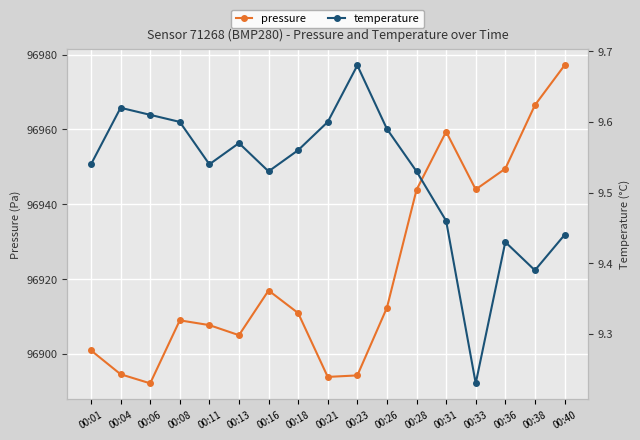

Reading left to right, transcribe all the data shown in this chart.

pressure: 96901.0	96894.6	96892.2	96909.0	96907.7	96905.0	96917.0	96910.9	96893.9	96894.3	96912.4	96943.9	96959.4	96944.0	96949.5	96966.5	96977.1
temperature: 9.5	9.6	9.6	9.6	9.5	9.6	9.5	9.6	9.6	9.7	9.6	9.5	9.5	9.2	9.4	9.4	9.4